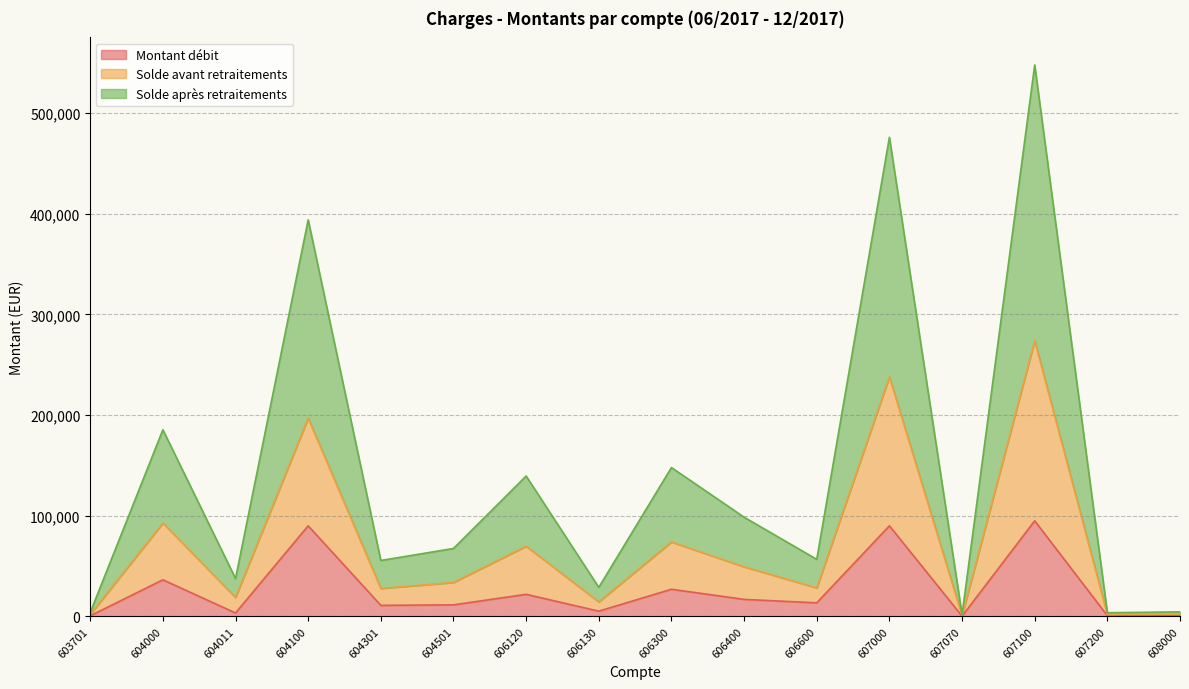

What is the total value across all series at 606400?

98552.1